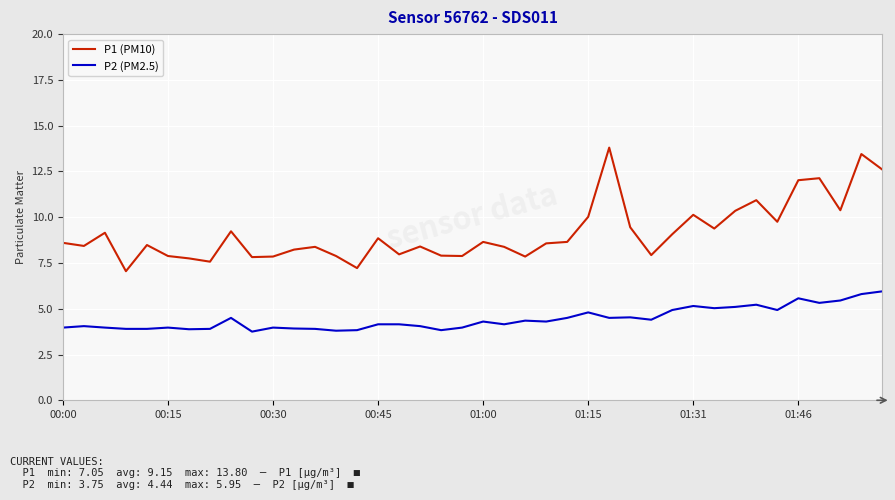

What is the maximum value shown in the chart?

13.8